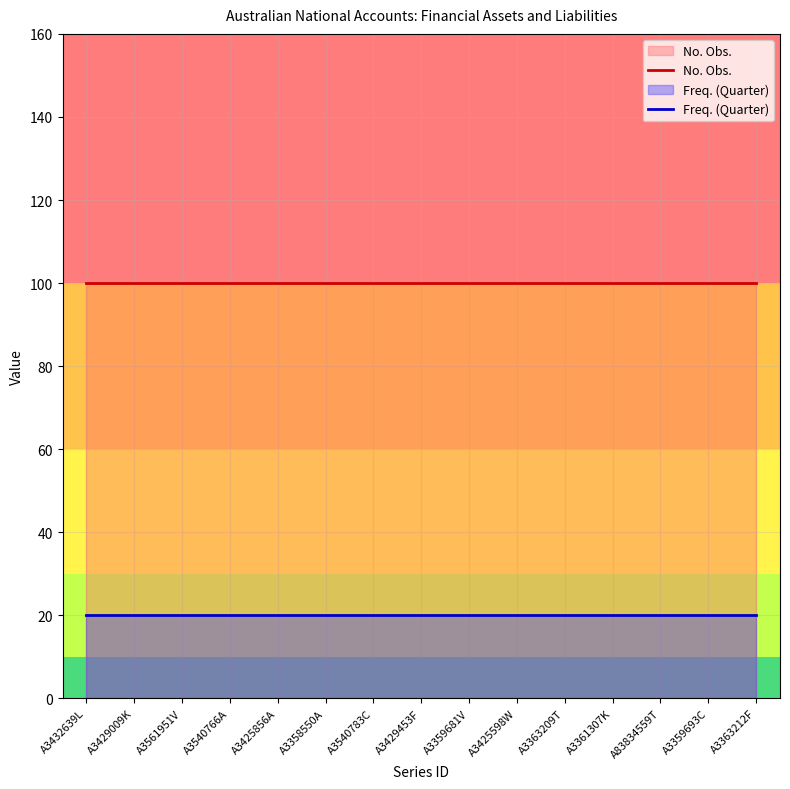

Which series has the widest spread of values?

No. Obs.